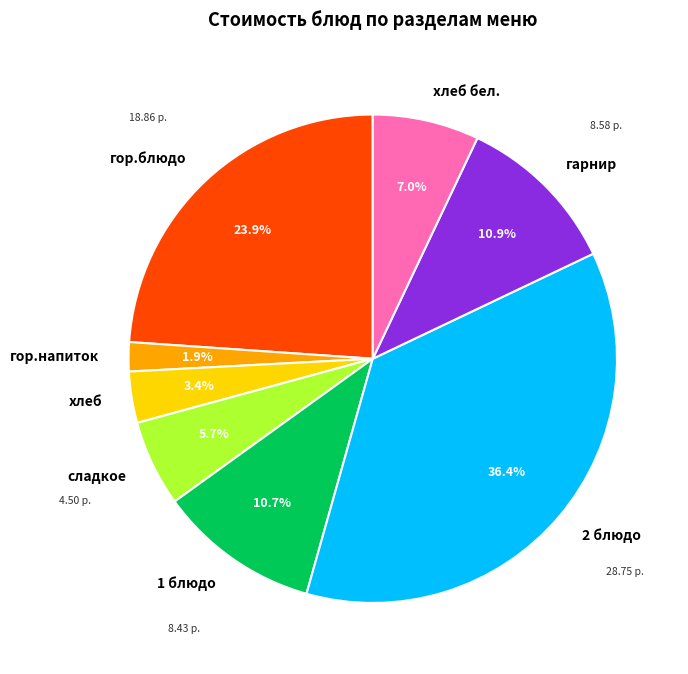

Is сладкое the majority of the pie?

No